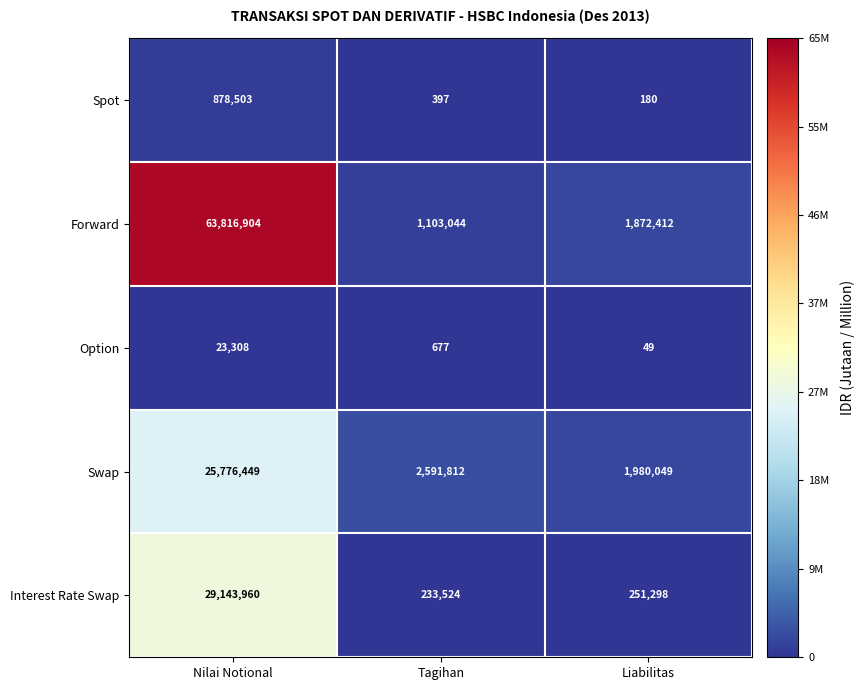

Which series has the widest spread of values?

Forward